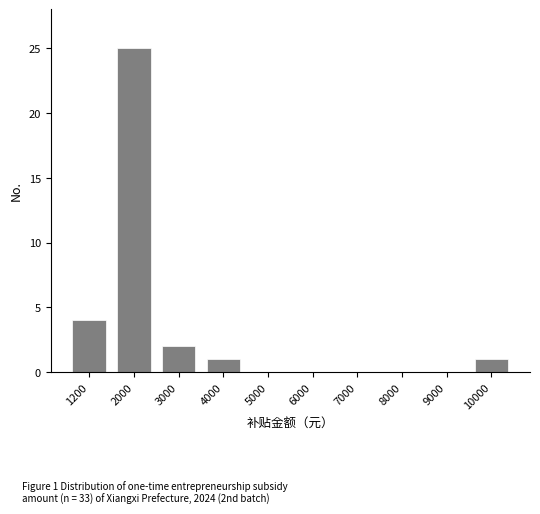

Reading left to right, extract all data points from this chart.

1200=4	2000=25	3000=2	4000=1	5000=0	6000=0	7000=0	8000=0	9000=0	10000=1